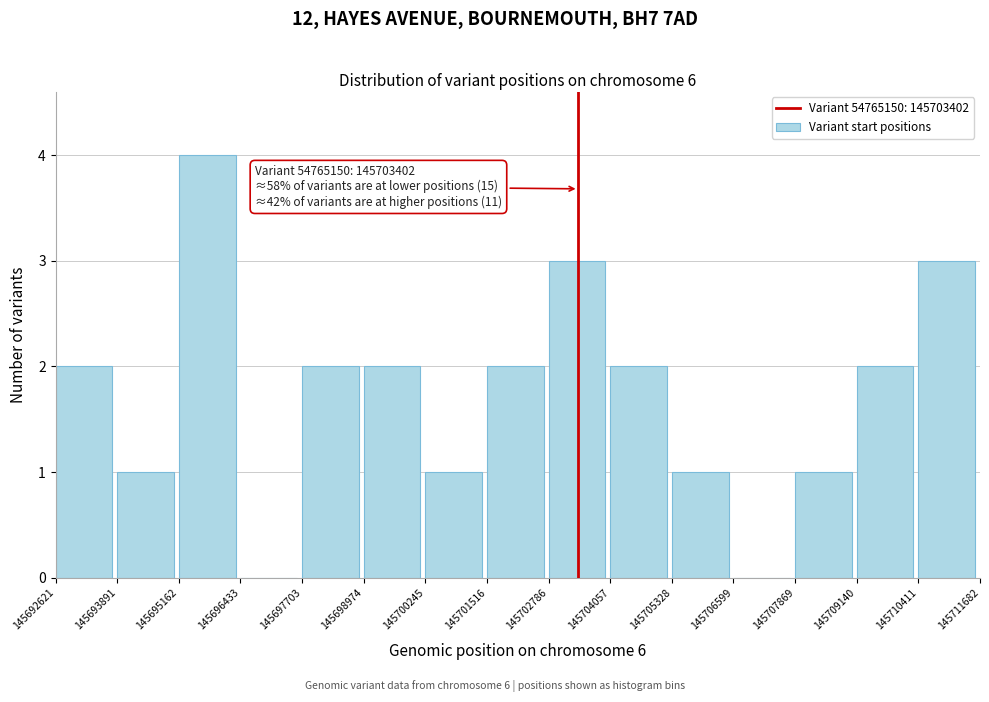

Over which range of the x-axis is the bar tallest?

145695162 to 145696433